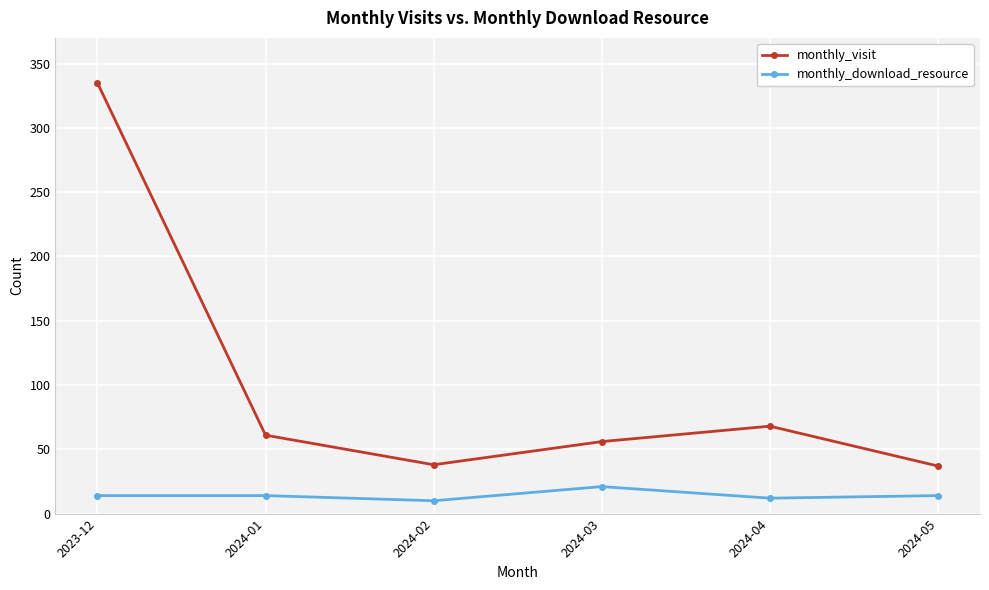

Is the value of monthly_visit at 2024-04 greater than the value of monthly_download_resource at 2024-02?

Yes